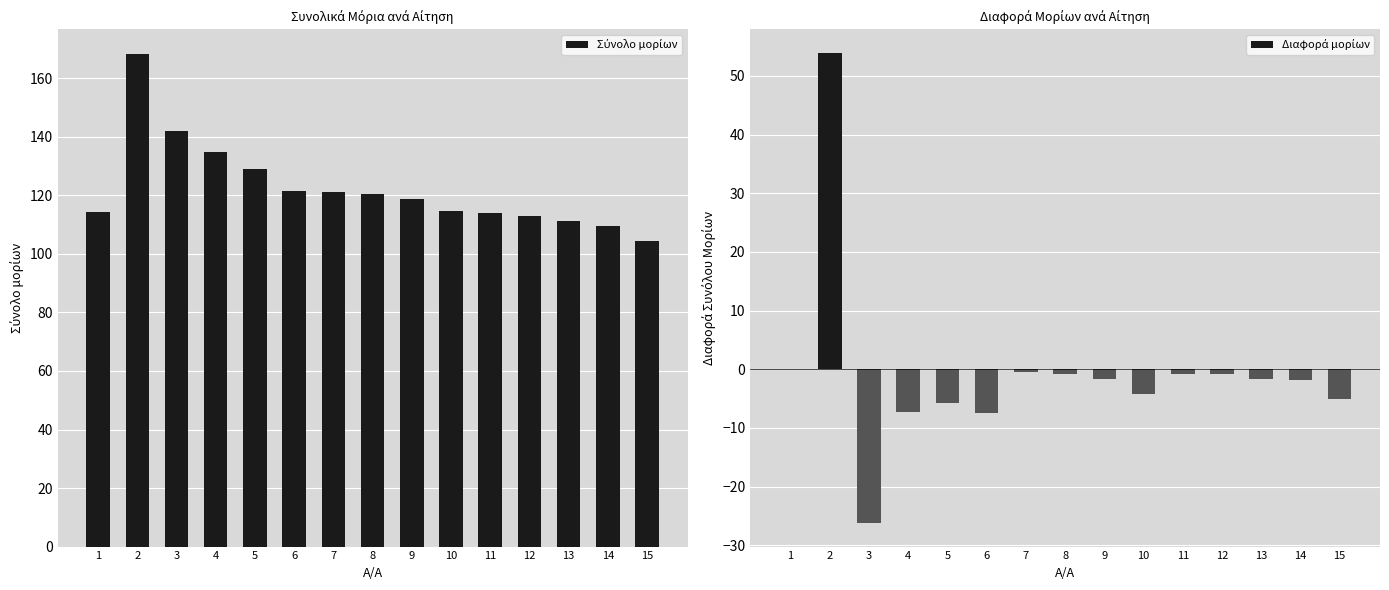

What is the difference between the Σύνολο μορίων values at 11 and 6?

7.8